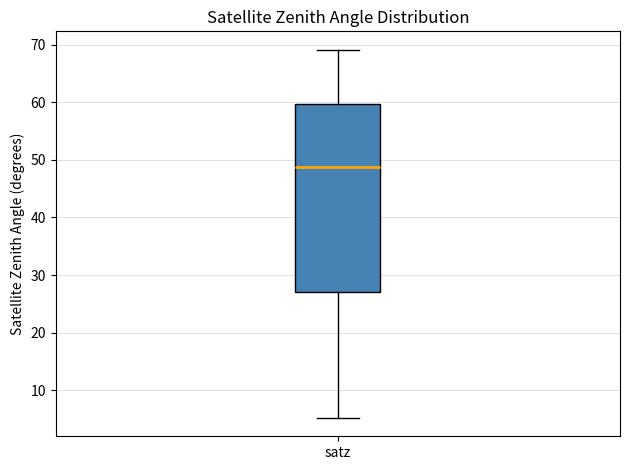

Transcribe this box plot: give where the median line is, the range the box spans, and where the two whiskers end, as read against the y-axis. The values are not printed on the chart, so give them approximately, as read against the axis.

median 49, box 27 to 60, whiskers 5 to 69